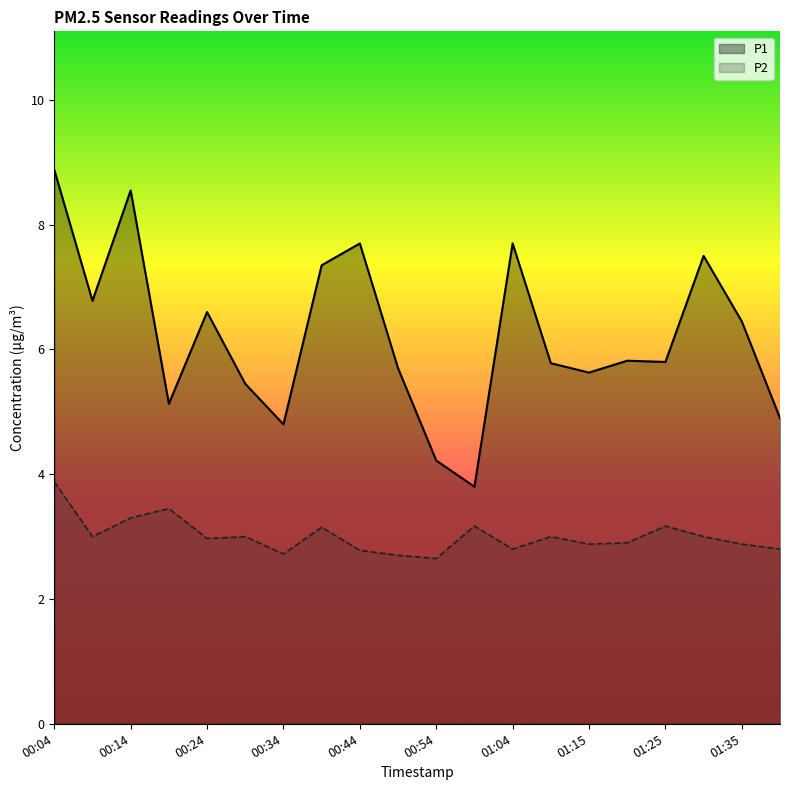

What is the highest value of the P1 series?

8.9